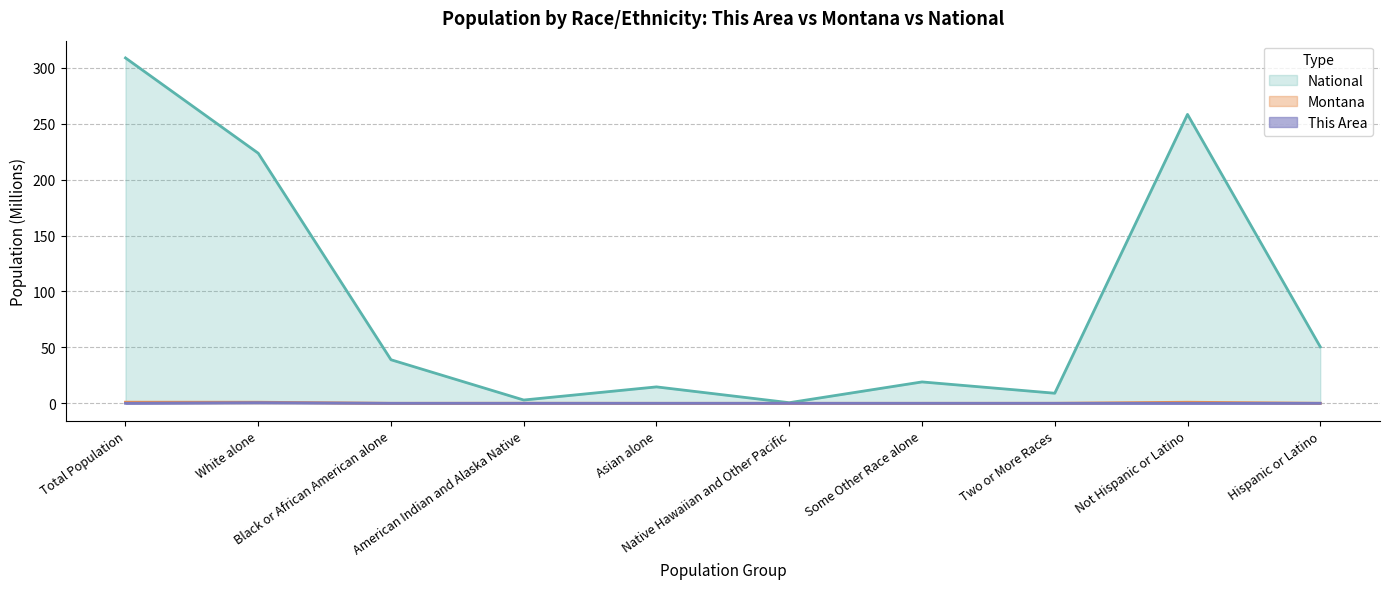

Does the chart have visible grid lines?

Yes